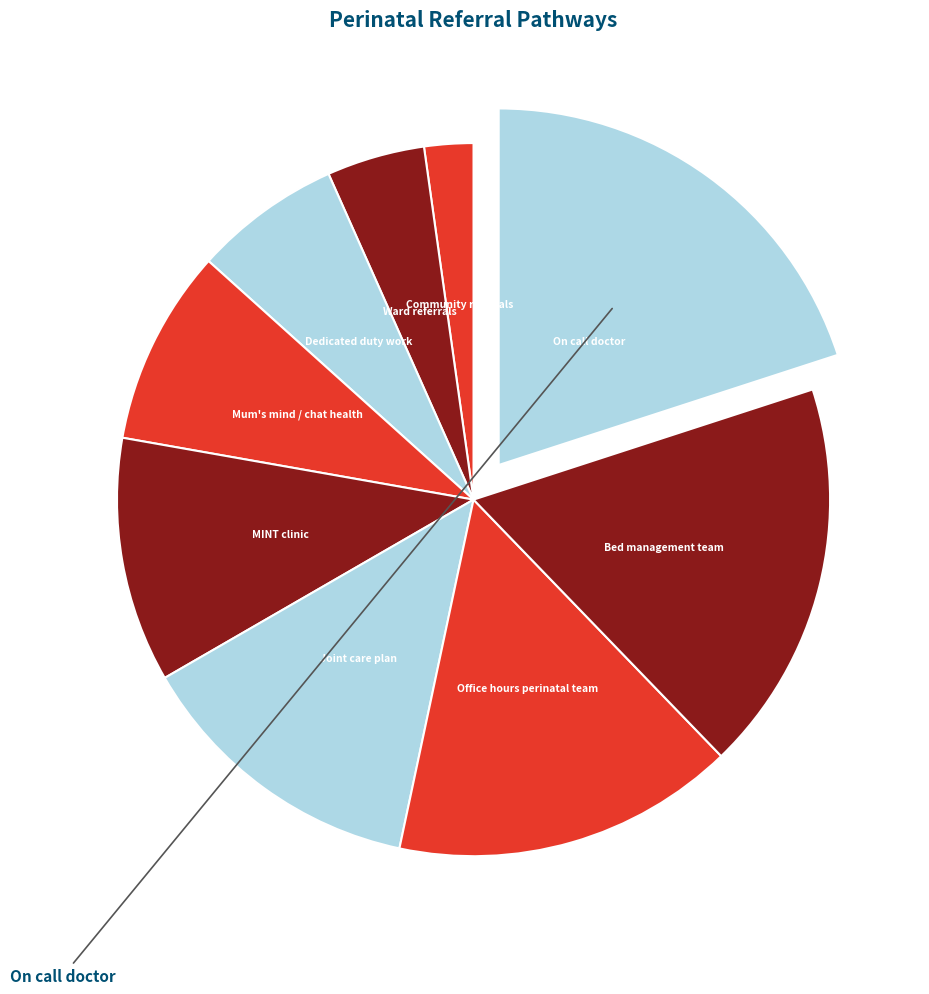

What is the smallest slice in the pie chart?

Community referrals